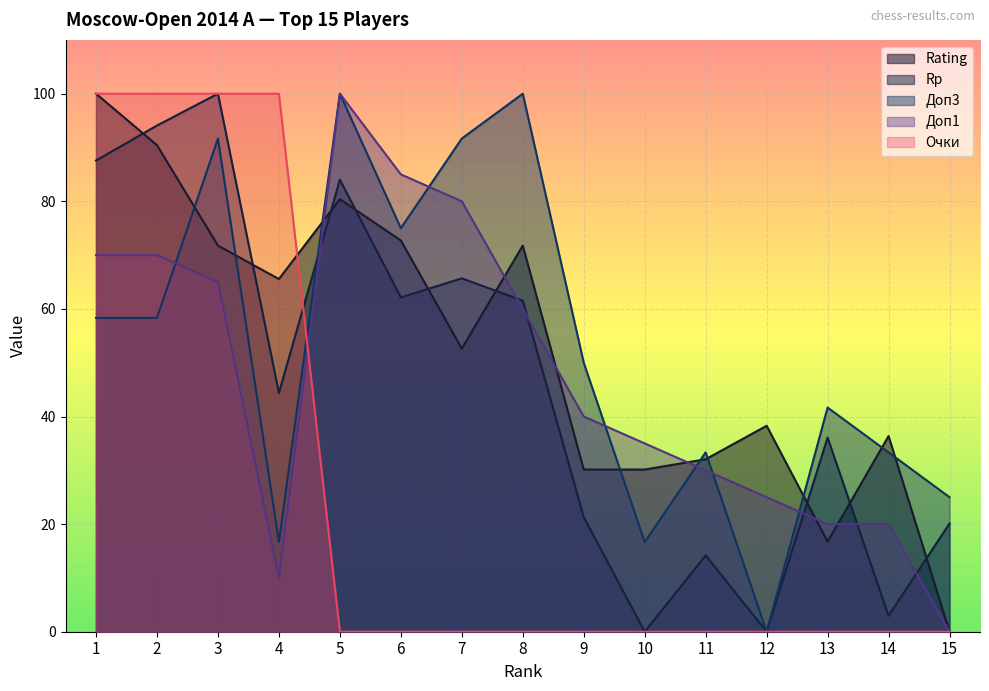

What is the value of the Rp point at the 1st from the left?

87.6